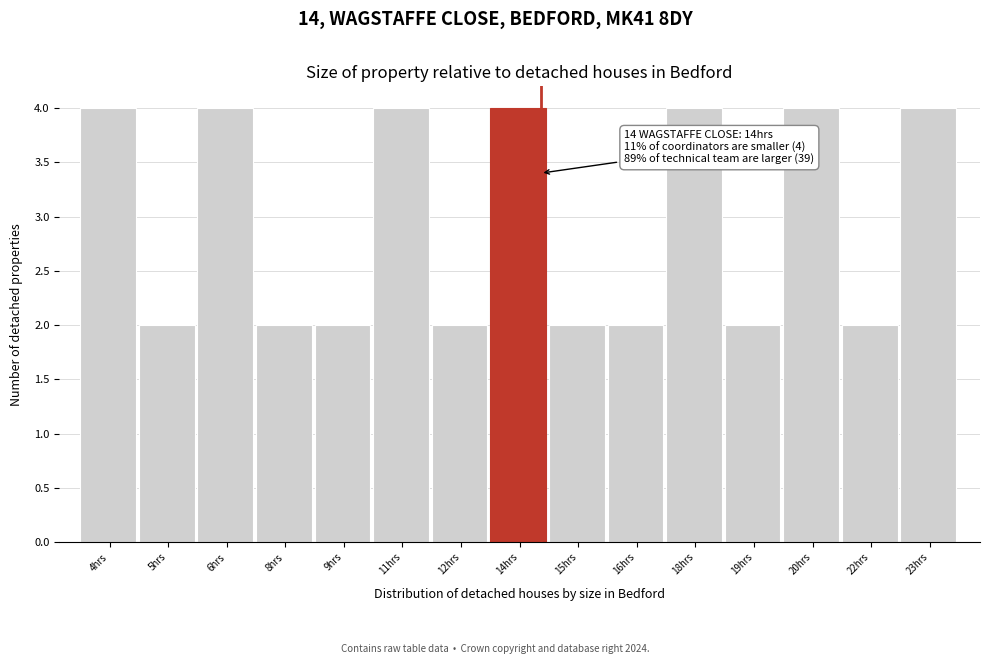

Reading left to right, list all the values displayed in this chart.

4	2	4	2	2	4	2	4	2	2	4	2	4	2	4